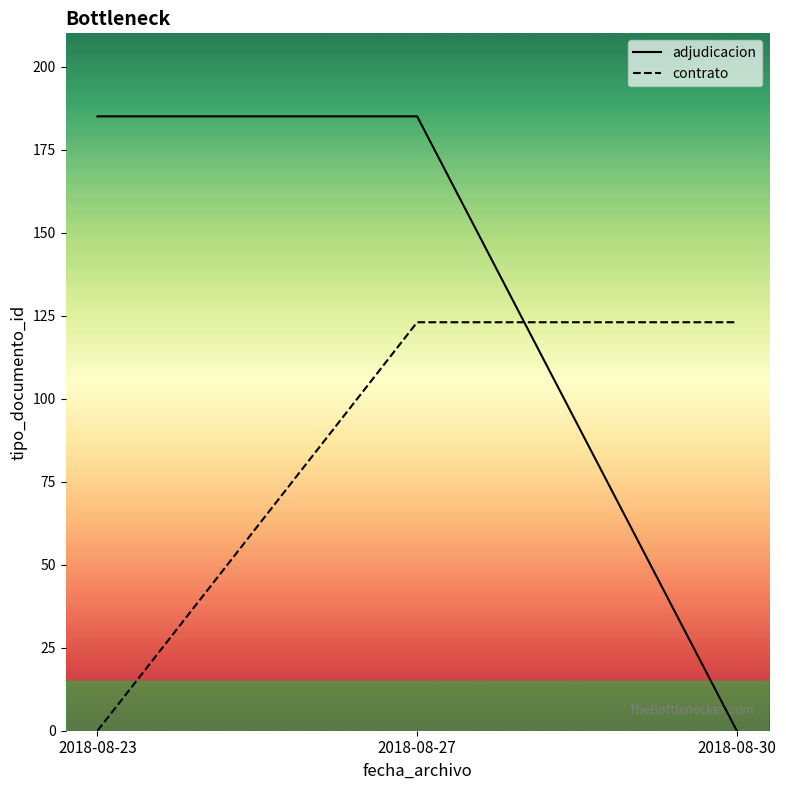

At which label does contrato reach its peak?

2018-08-27